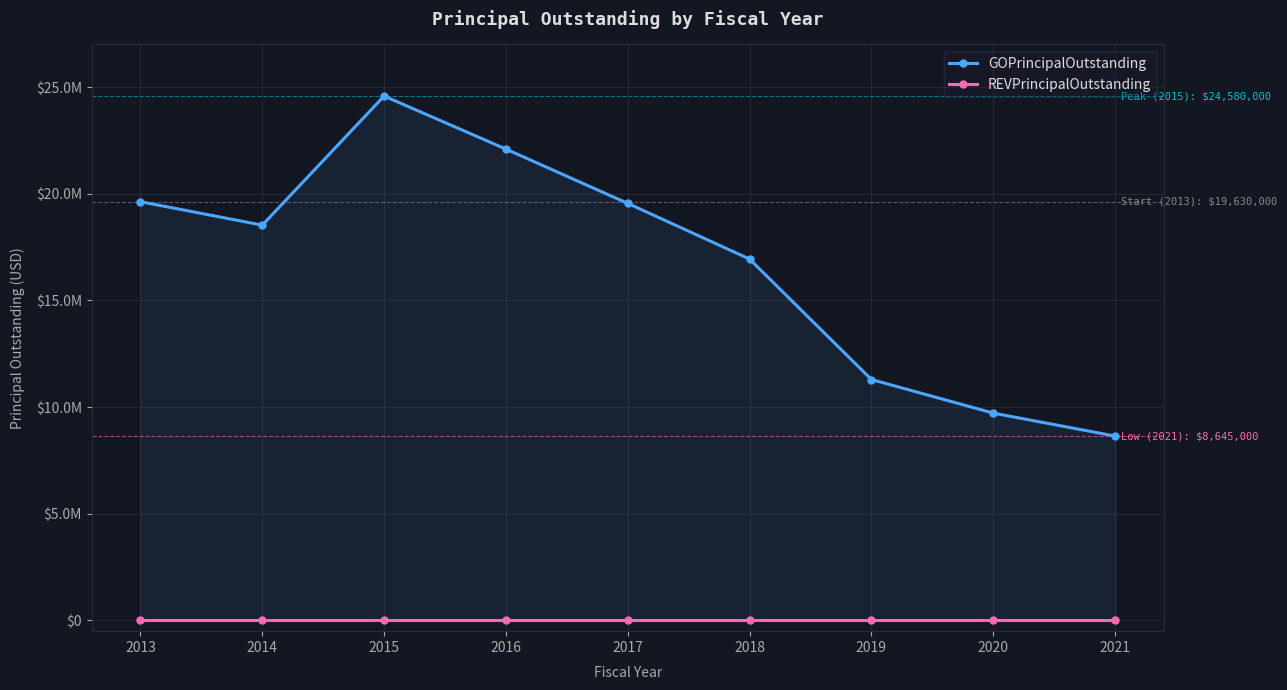

Is it true that REVPrincipalOutstanding equals 0 at 2017?

True